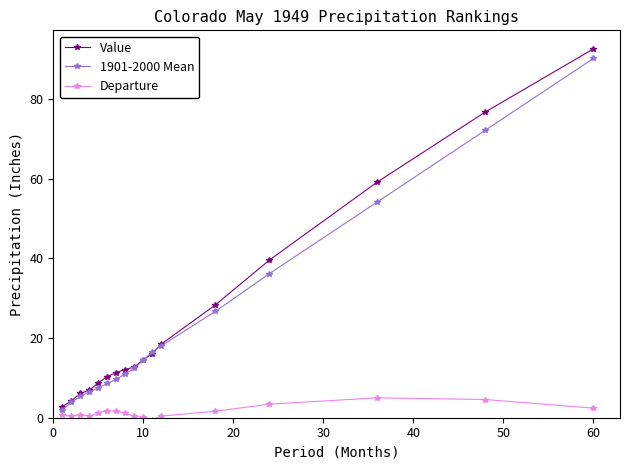

What is the highest value of the Departure series?

5.0